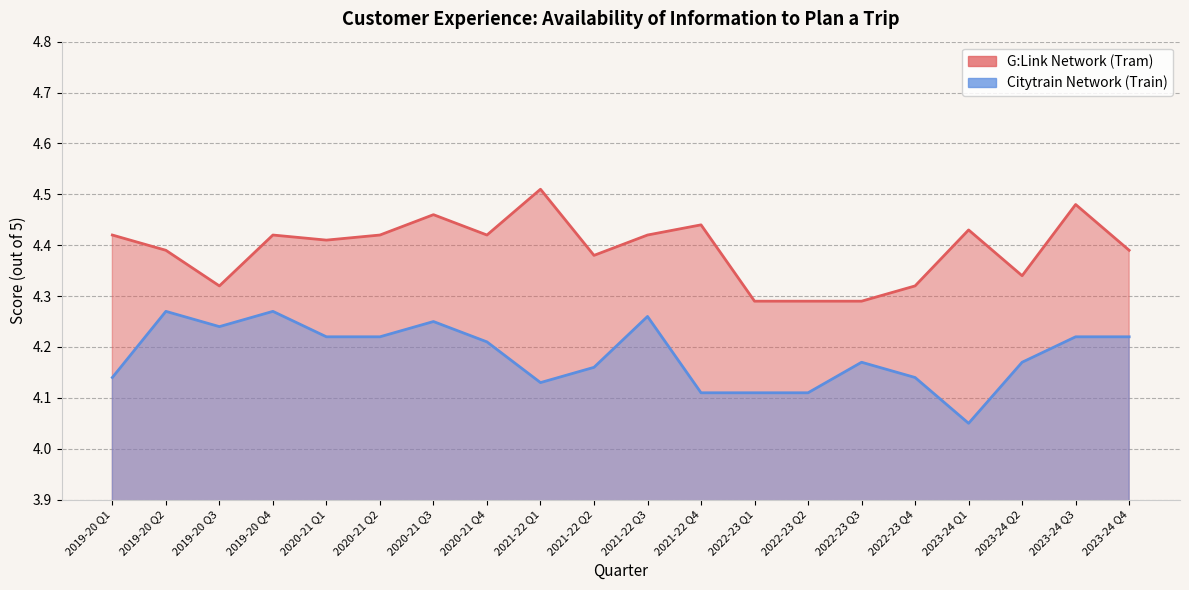

Which category has the highest value across all series?

2021-22 Q1